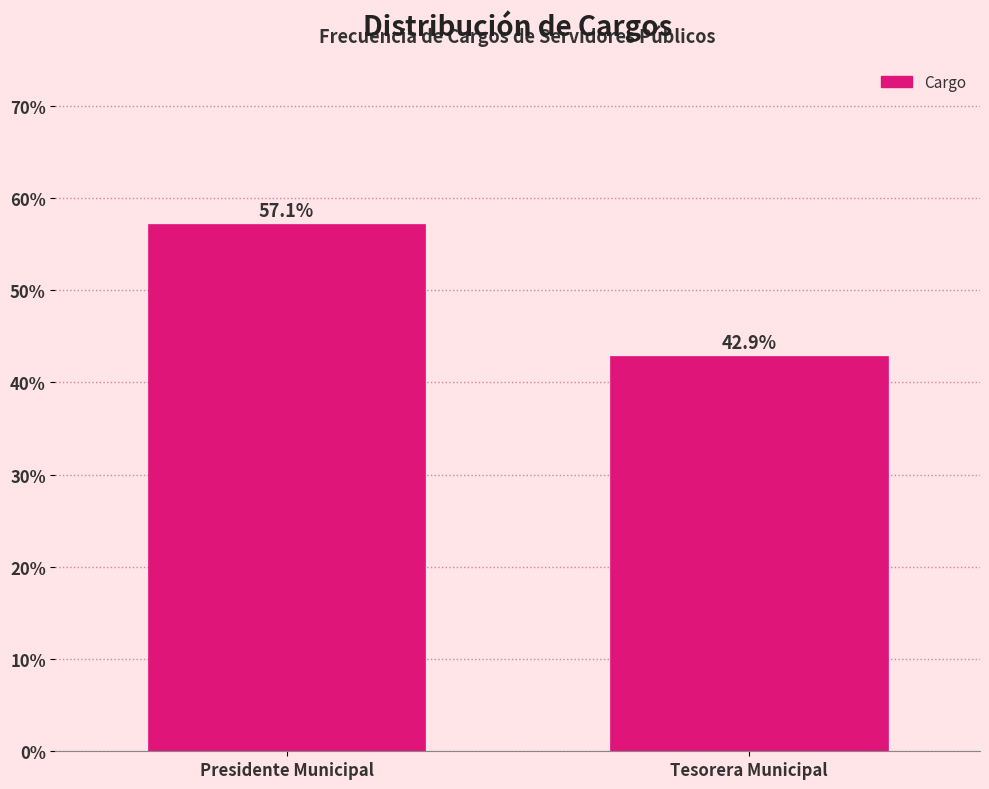

Reading left to right, transcribe all the data shown in this chart.

Presidente Municipal=57.1	Tesorera Municipal=42.9